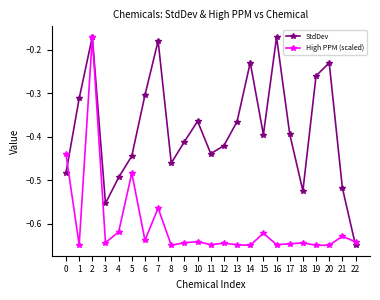

What is the difference between the maximum and minimum values in the High PPM (scaled) series?

0.5